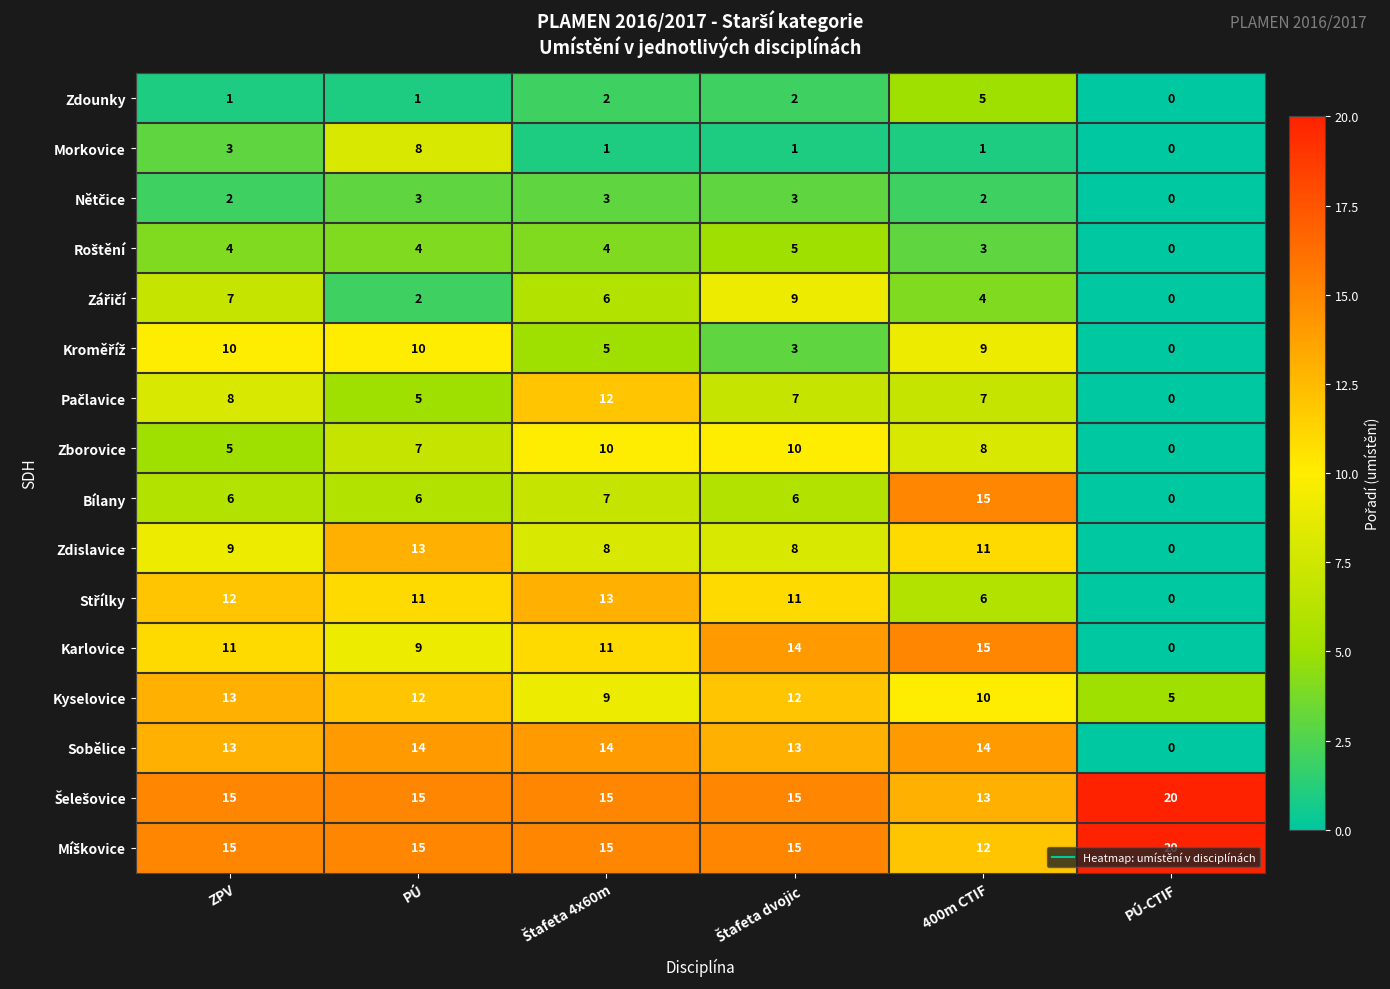

What is the total value across all series at PÚ?

135